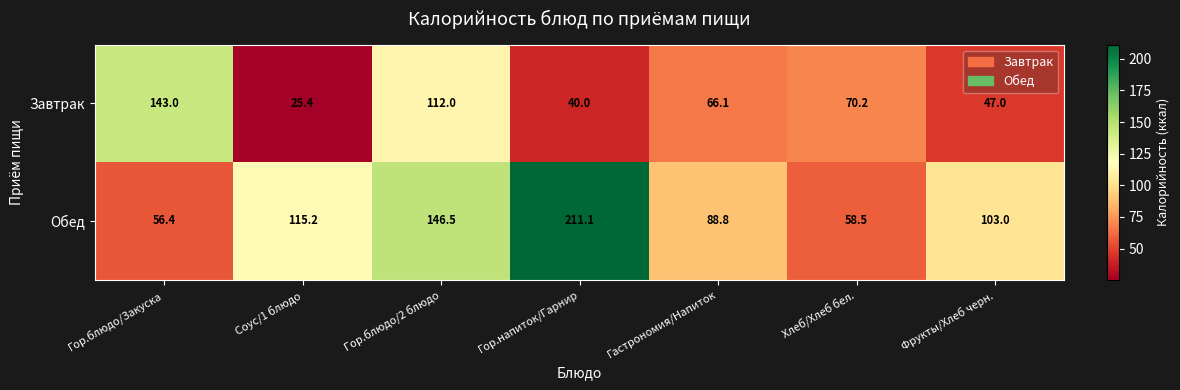

What value does the Завтрак series have at Соус/1 блюдо?

25.4